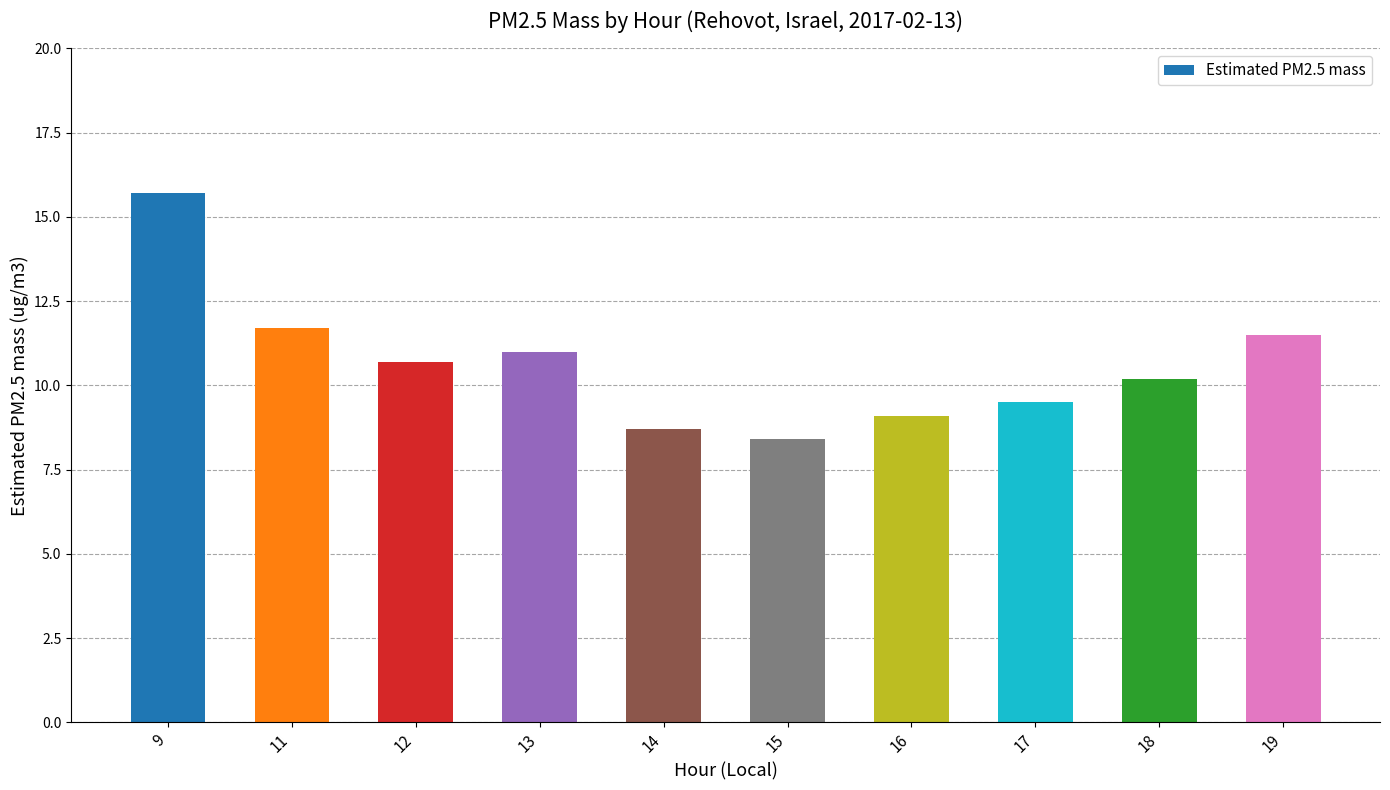

What is the maximum value shown in the chart?

15.7